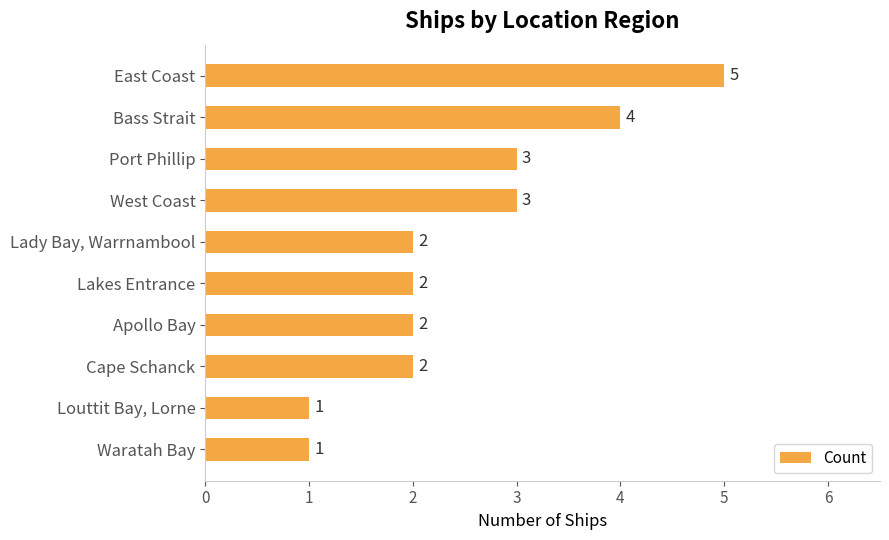

Is it true that the value at Louttit Bay, Lorne is 1?

True